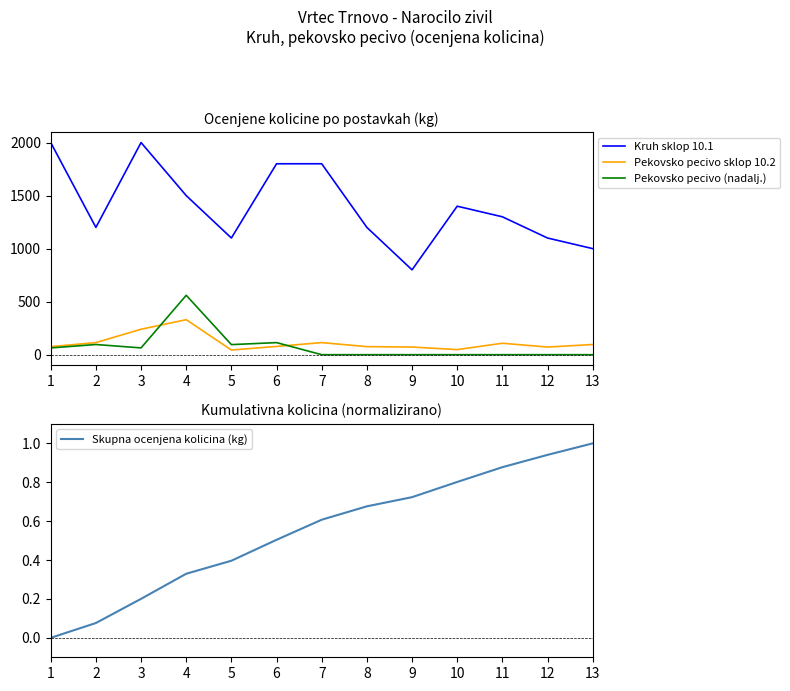

True or false: Pekovsko pecivo (nadalj.) has more than 2 interior local peaks.

True